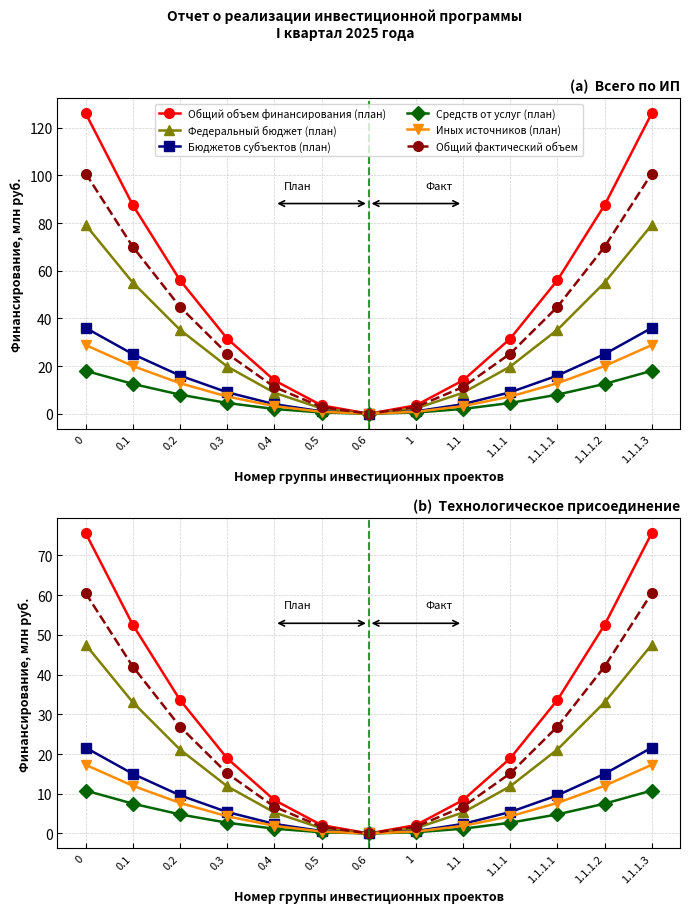

Rank the series by their maximum value, from highest to lowest.

Общий объем финансирования (план), Общий фактический объем, Федеральный бюджет (план), Бюджетов субъектов (план), Иных источников (план), Средств от услуг (план)